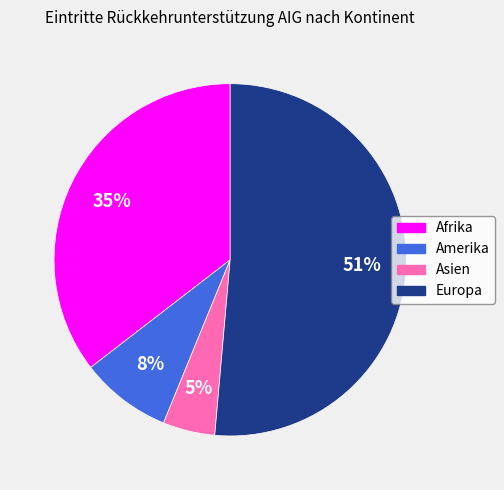

Rank the categories by value from lowest to highest.

Asien, Amerika, Afrika, Europa